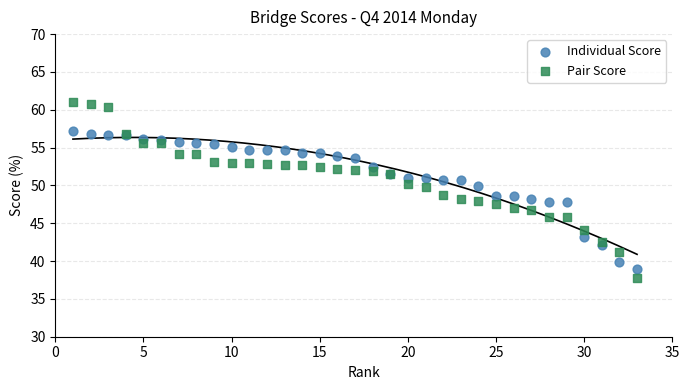

Which series contains the highest Y value?

Pair Score